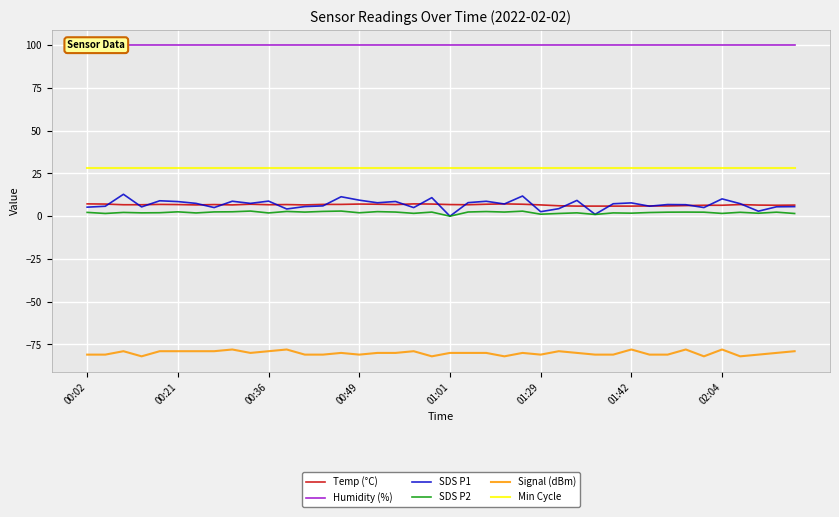

True or false: SDS P1 and Min Cycle cross at least once.

False